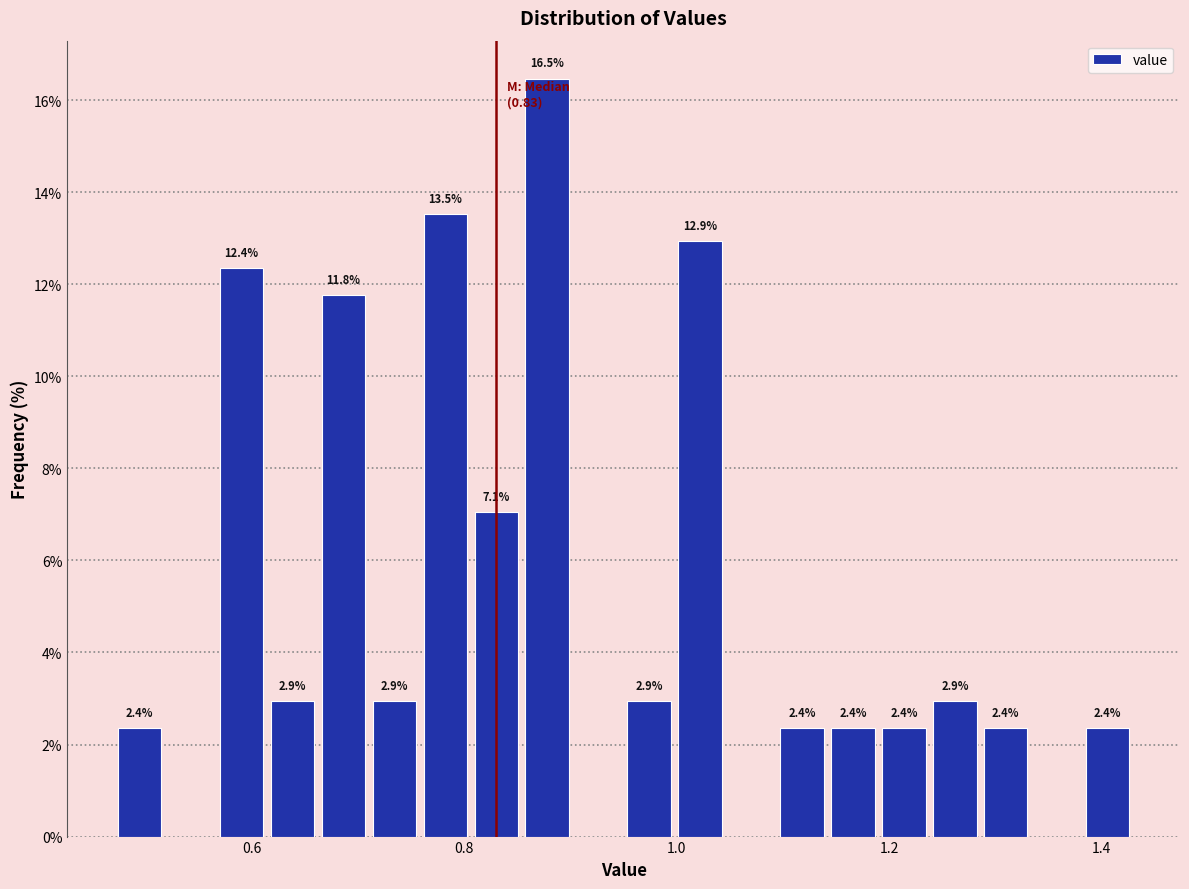

Around what value on the x-axis is the tallest bar? Give the approximate position of its centre, as read against the axis.

0.88